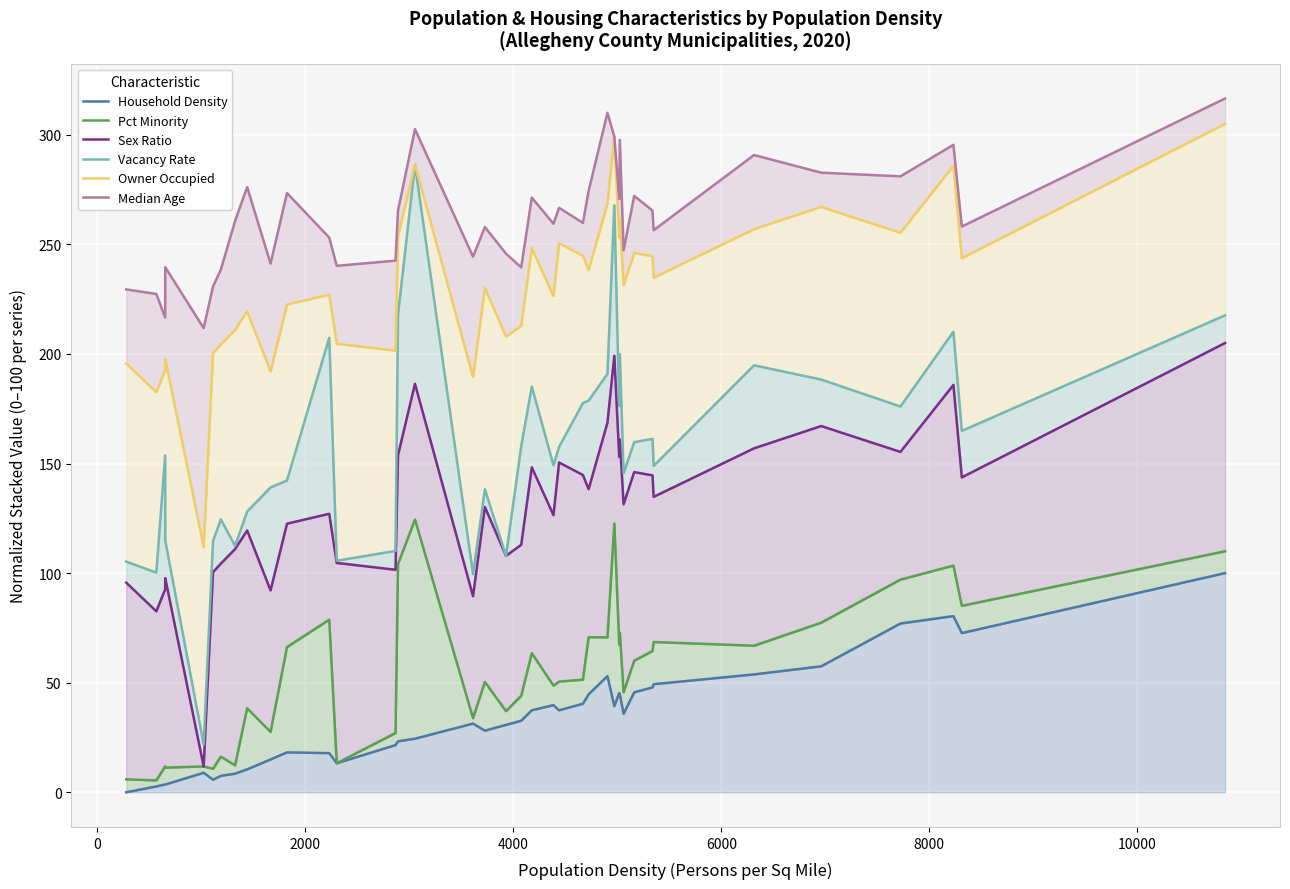

Is the value of Median Age at 23 greater than the value of Household Density at 0?

Yes